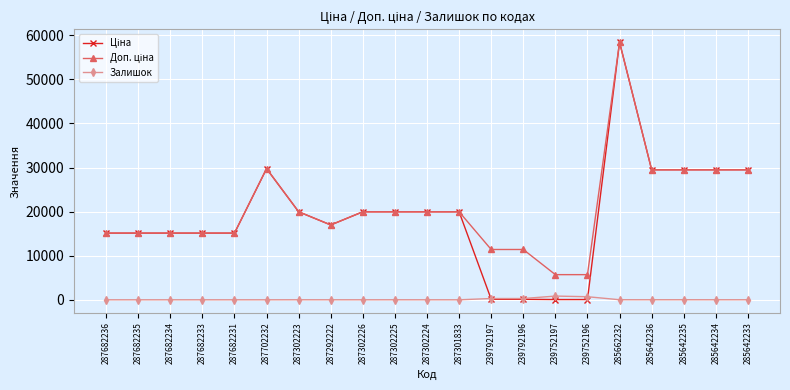

What is the total value across all series at 285662232?

116867.1